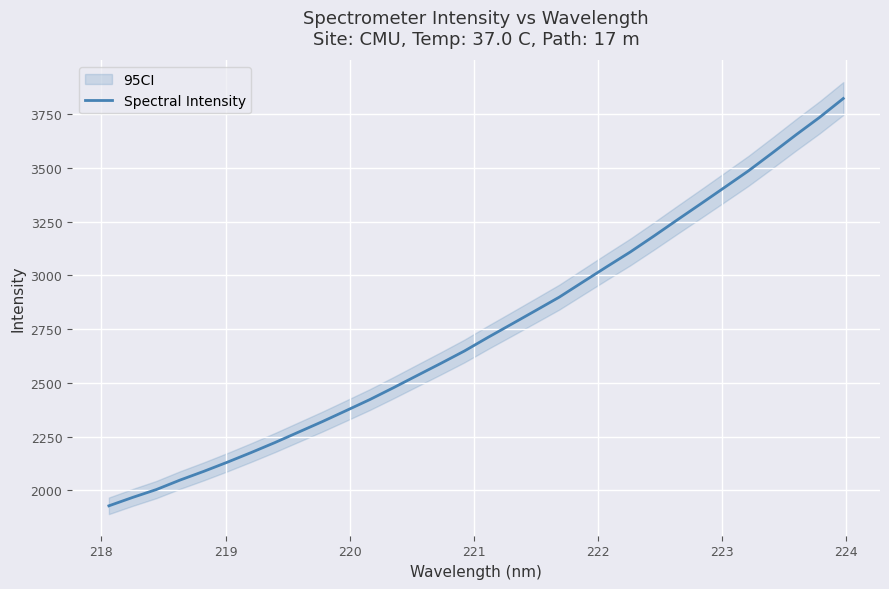

Count the number of data series in this chart.

1